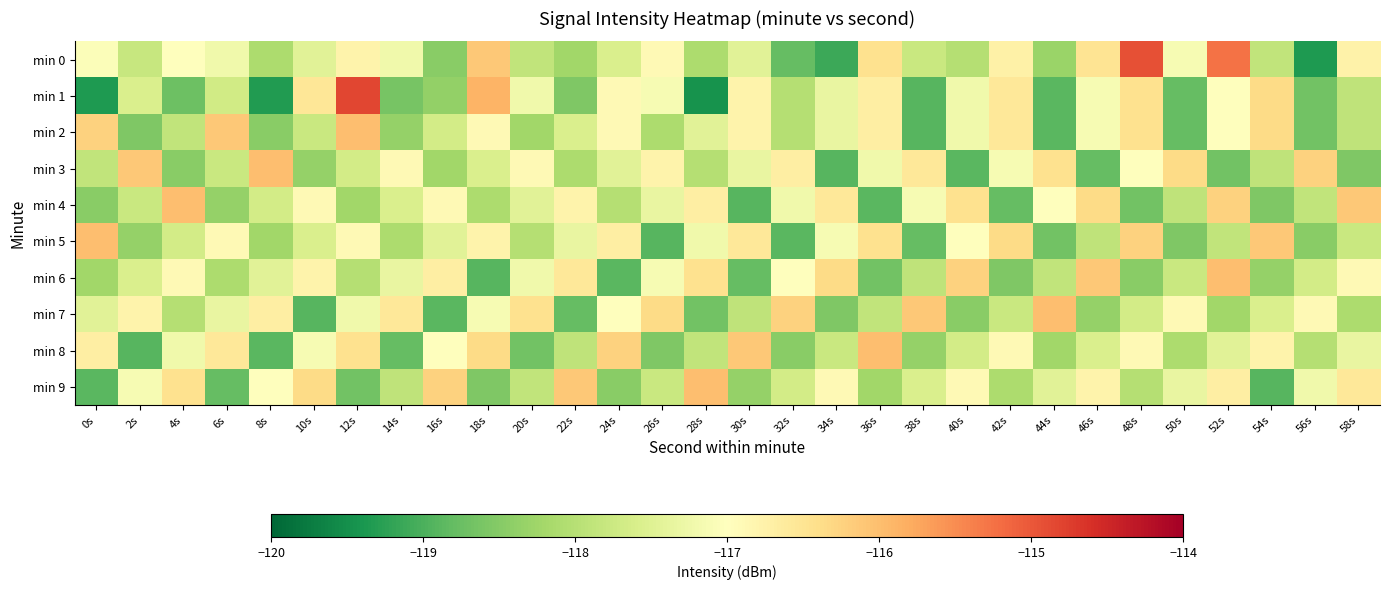

Reading right to left, list all the values displayed in this chart.

min 0: 58s=-116.8	56s=-119.4	54s=-117.9	52s=-115.2	50s=-117.1	48s=-114.9	46s=-116.5	44s=-118.3	42s=-116.7	40s=-118.0	38s=-117.8	36s=-116.5	34s=-119.1	32s=-118.8	30s=-117.5	28s=-118.1	26s=-116.9	24s=-117.6	22s=-118.2	20s=-117.9	18s=-116.1	16s=-118.5	14s=-117.2	12s=-116.8	10s=-117.5	8s=-118.1	6s=-117.2	4s=-117.0	2s=-117.8	0s=-117.0
min 1: 58s=-117.9	56s=-118.7	54s=-116.3	52s=-117.0	50s=-118.8	48s=-116.5	46s=-117.1	44s=-118.9	42s=-116.6	40s=-117.2	38s=-118.9	36s=-116.7	34s=-117.3	32s=-118.0	30s=-116.8	28s=-119.5	26s=-117.1	24s=-116.9	22s=-118.6	20s=-117.2	18s=-115.9	16s=-118.4	14s=-118.6	12s=-114.8	10s=-116.6	8s=-119.3	6s=-117.7	4s=-118.7	2s=-117.6	0s=-119.3
min 2: 58s=-117.9	56s=-118.7	54s=-116.3	52s=-117.0	50s=-118.8	48s=-116.5	46s=-117.1	44s=-118.9	42s=-116.6	40s=-117.2	38s=-118.9	36s=-116.7	34s=-117.3	32s=-118.0	30s=-116.8	28s=-117.5	26s=-118.1	24s=-116.9	22s=-117.6	20s=-118.2	18s=-116.9	16s=-117.7	14s=-118.3	12s=-116.0	10s=-117.8	8s=-118.5	6s=-116.1	4s=-117.9	2s=-118.6	0s=-116.2
min 3: 58s=-118.6	56s=-116.2	54s=-117.9	52s=-118.7	50s=-116.3	48s=-117.0	46s=-118.8	44s=-116.5	42s=-117.1	40s=-118.9	38s=-116.6	36s=-117.2	34s=-118.9	32s=-116.7	30s=-117.3	28s=-118.0	26s=-116.8	24s=-117.5	22s=-118.1	20s=-116.9	18s=-117.6	16s=-118.2	14s=-116.9	12s=-117.7	10s=-118.3	8s=-116.0	6s=-117.8	4s=-118.5	2s=-116.1	0s=-117.9
min 4: 58s=-116.1	56s=-117.9	54s=-118.6	52s=-116.2	50s=-117.9	48s=-118.7	46s=-116.3	44s=-117.0	42s=-118.8	40s=-116.5	38s=-117.1	36s=-118.9	34s=-116.6	32s=-117.2	30s=-118.9	28s=-116.7	26s=-117.3	24s=-118.0	22s=-116.8	20s=-117.5	18s=-118.1	16s=-116.9	14s=-117.6	12s=-118.2	10s=-116.9	8s=-117.7	6s=-118.3	4s=-116.0	2s=-117.8	0s=-118.5
min 5: 58s=-117.8	56s=-118.5	54s=-116.1	52s=-117.9	50s=-118.6	48s=-116.2	46s=-117.9	44s=-118.7	42s=-116.3	40s=-117.0	38s=-118.8	36s=-116.5	34s=-117.1	32s=-118.9	30s=-116.6	28s=-117.2	26s=-118.9	24s=-116.7	22s=-117.3	20s=-118.0	18s=-116.8	16s=-117.5	14s=-118.1	12s=-116.9	10s=-117.6	8s=-118.2	6s=-116.9	4s=-117.7	2s=-118.3	0s=-116.0
min 6: 58s=-116.9	56s=-117.7	54s=-118.3	52s=-116.0	50s=-117.8	48s=-118.5	46s=-116.1	44s=-117.9	42s=-118.6	40s=-116.2	38s=-117.9	36s=-118.7	34s=-116.3	32s=-117.0	30s=-118.8	28s=-116.5	26s=-117.1	24s=-118.9	22s=-116.6	20s=-117.2	18s=-118.9	16s=-116.7	14s=-117.3	12s=-118.0	10s=-116.8	8s=-117.5	6s=-118.1	4s=-116.9	2s=-117.6	0s=-118.2
min 7: 58s=-118.1	56s=-116.9	54s=-117.6	52s=-118.2	50s=-116.9	48s=-117.7	46s=-118.3	44s=-116.0	42s=-117.8	40s=-118.5	38s=-116.1	36s=-117.9	34s=-118.6	32s=-116.2	30s=-117.9	28s=-118.7	26s=-116.3	24s=-117.0	22s=-118.8	20s=-116.5	18s=-117.1	16s=-118.9	14s=-116.6	12s=-117.2	10s=-118.9	8s=-116.7	6s=-117.3	4s=-118.0	2s=-116.8	0s=-117.5
min 8: 58s=-117.3	56s=-118.0	54s=-116.8	52s=-117.5	50s=-118.1	48s=-116.9	46s=-117.6	44s=-118.2	42s=-116.9	40s=-117.7	38s=-118.3	36s=-116.0	34s=-117.8	32s=-118.5	30s=-116.1	28s=-117.9	26s=-118.6	24s=-116.2	22s=-117.9	20s=-118.7	18s=-116.3	16s=-117.0	14s=-118.8	12s=-116.5	10s=-117.1	8s=-118.9	6s=-116.6	4s=-117.2	2s=-118.9	0s=-116.7
min 9: 58s=-116.6	56s=-117.2	54s=-118.9	52s=-116.7	50s=-117.3	48s=-118.0	46s=-116.8	44s=-117.5	42s=-118.1	40s=-116.9	38s=-117.6	36s=-118.2	34s=-116.9	32s=-117.7	30s=-118.3	28s=-116.0	26s=-117.8	24s=-118.5	22s=-116.1	20s=-117.9	18s=-118.6	16s=-116.2	14s=-117.9	12s=-118.7	10s=-116.3	8s=-117.0	6s=-118.8	4s=-116.5	2s=-117.1	0s=-118.9